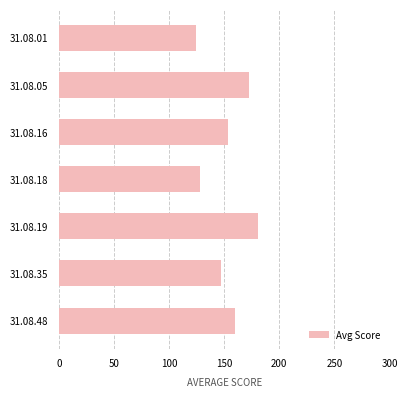

What is the average value?

152.2